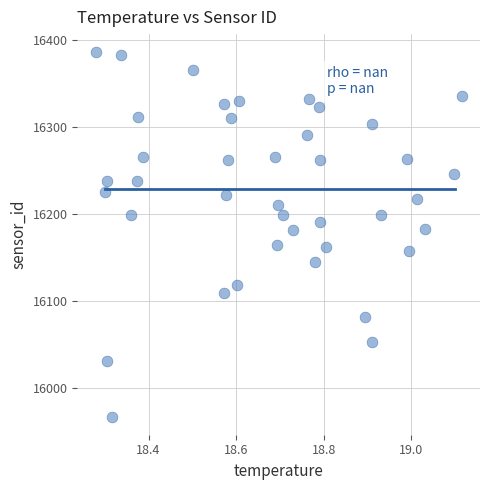

What is the range of Y values (max minus min)?

418.4